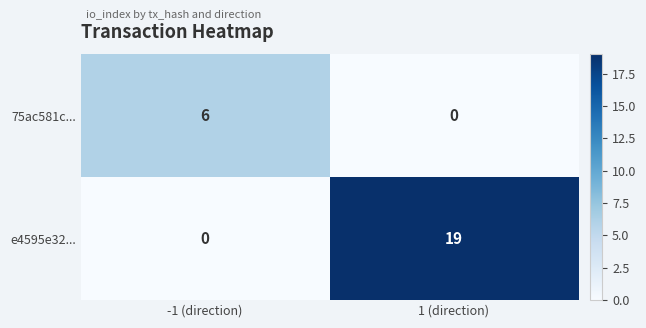

What is the highest value of the e4595e32... series?

19